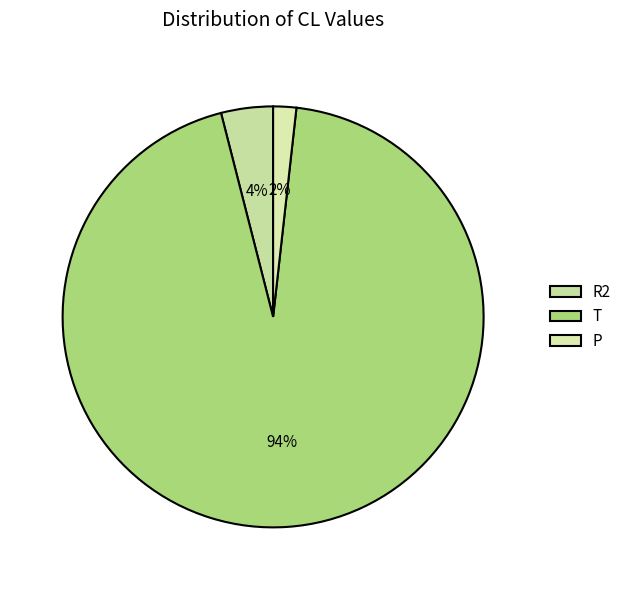

Combined, what portion of the pie is R2 and T?

98.2%